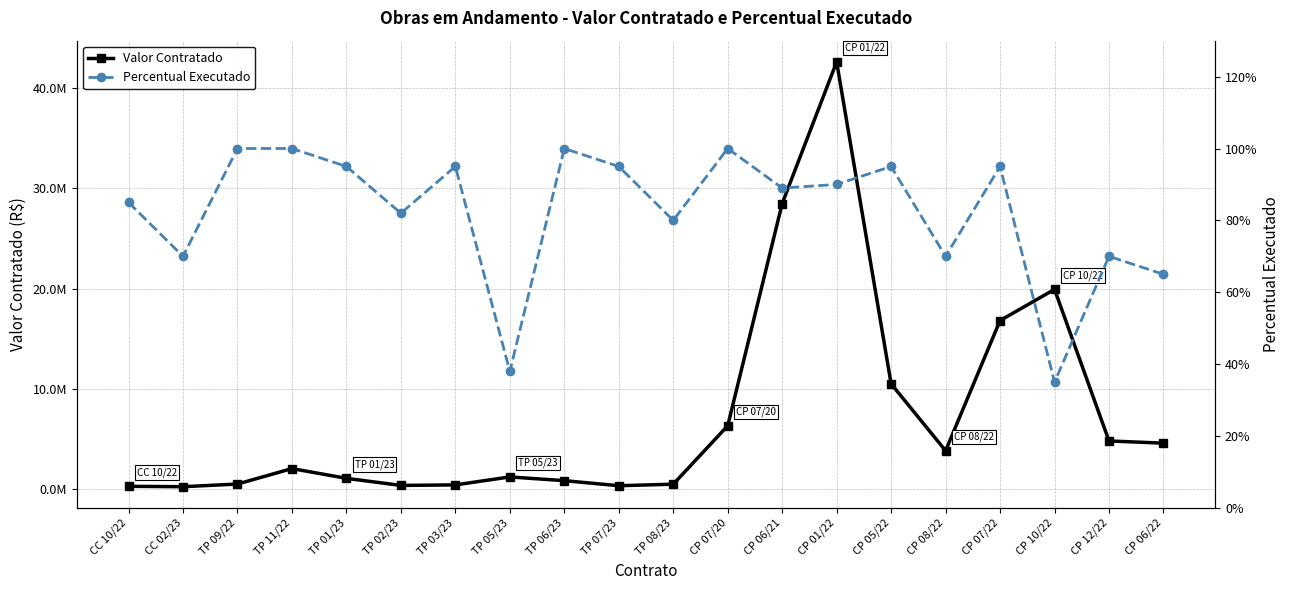

At which label is Valor Contratado closest to 21428217?

CP 10/22